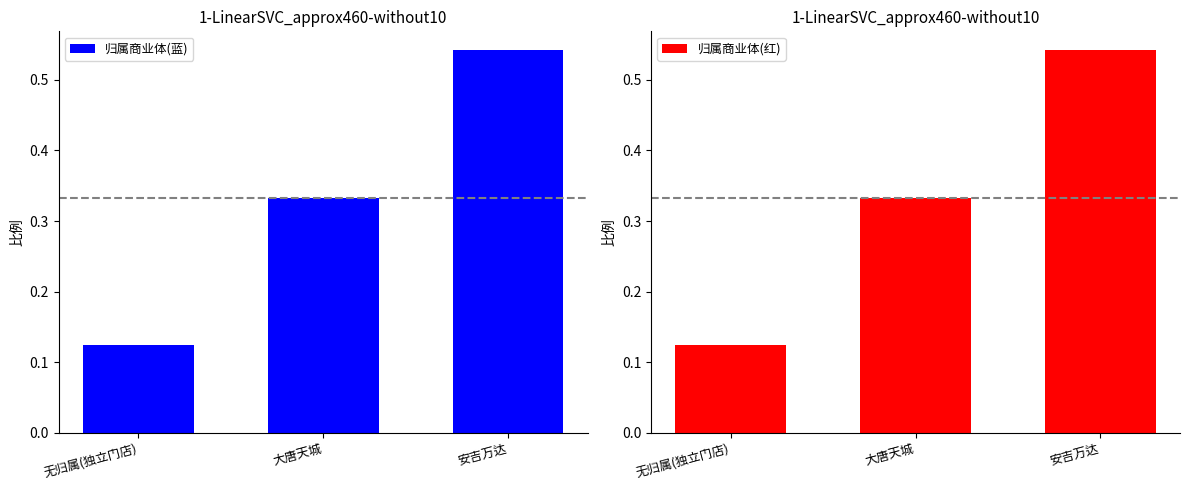

What is the label of the 3rd bar from the left?

安吉万达